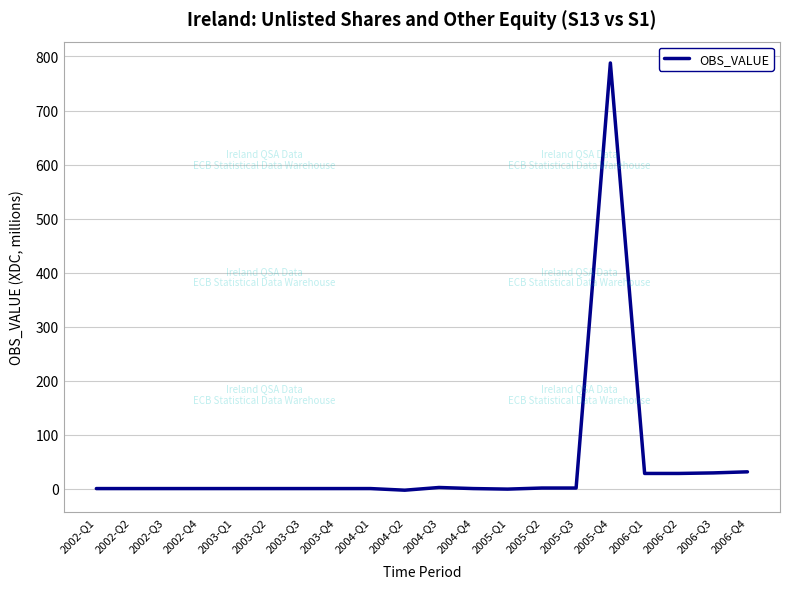

Between 2002-Q4 and 2005-Q4, which is larger?

2005-Q4